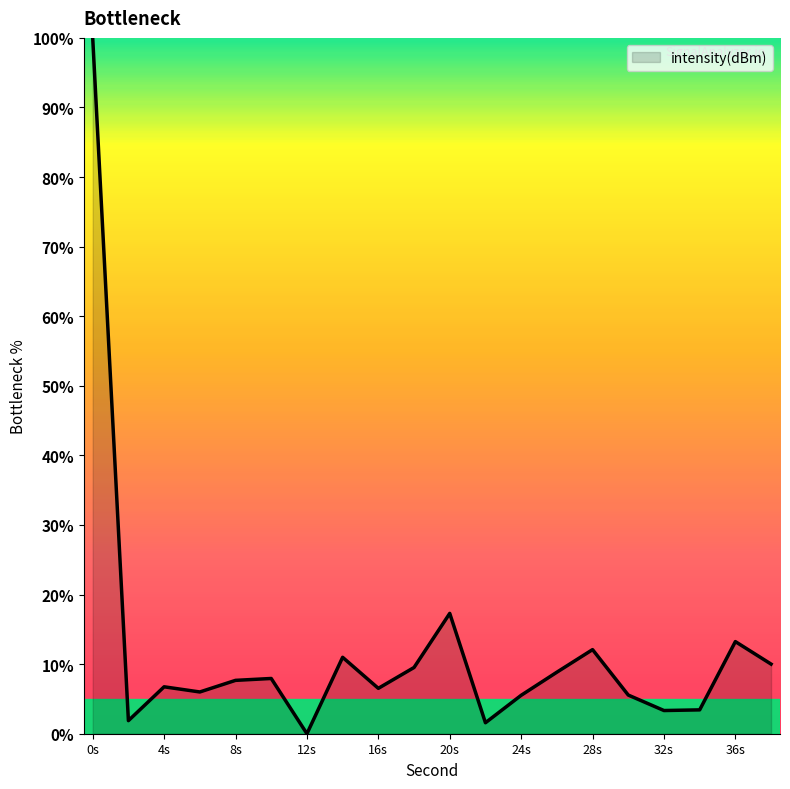

Does the chart have visible grid lines?

No